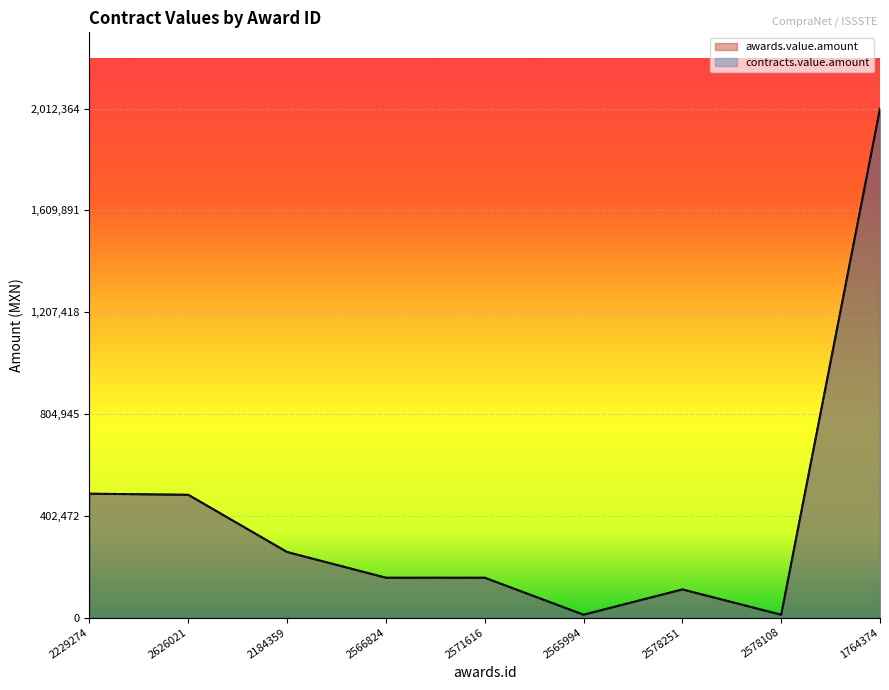

What is the minimum value shown in the chart?

11020.4